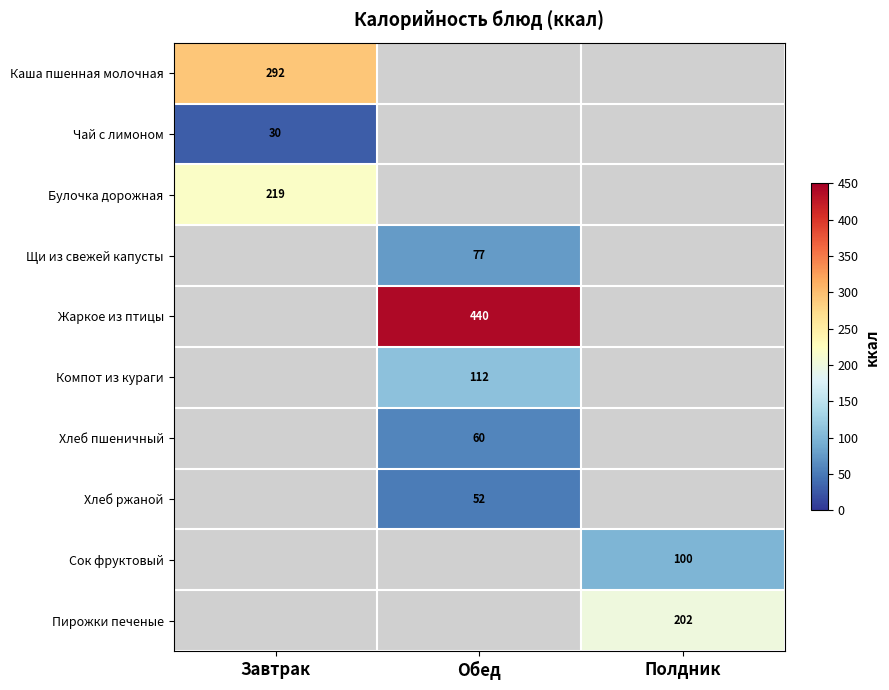

Is it true that Компот из кураги equals 112 at Обед?

True